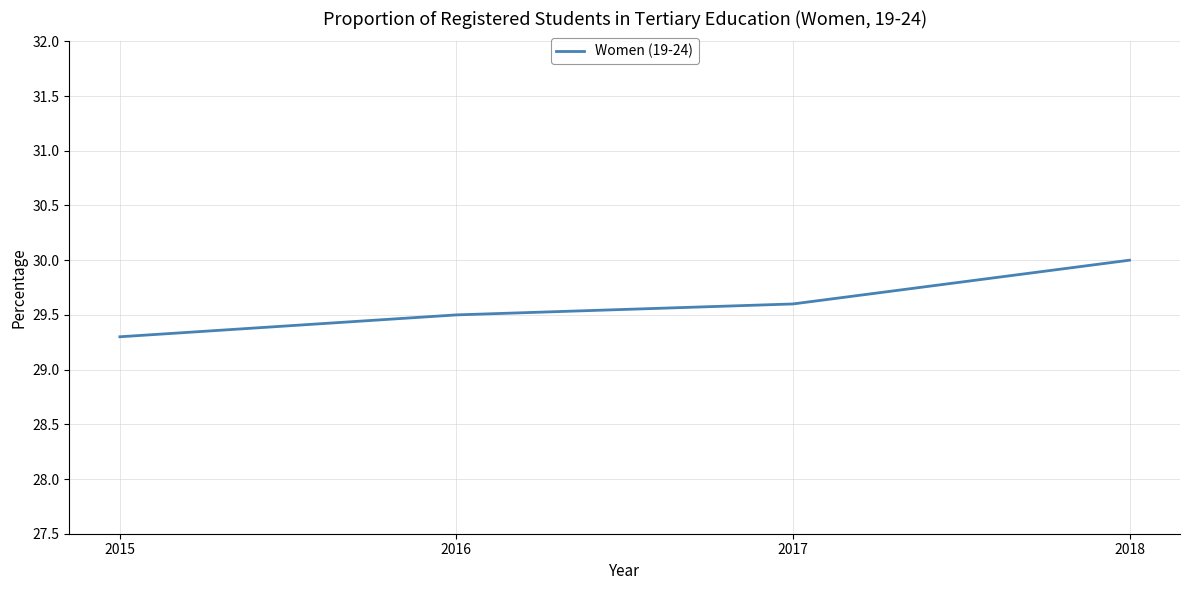

Rank the categories by value from lowest to highest.

2015, 2016, 2017, 2018